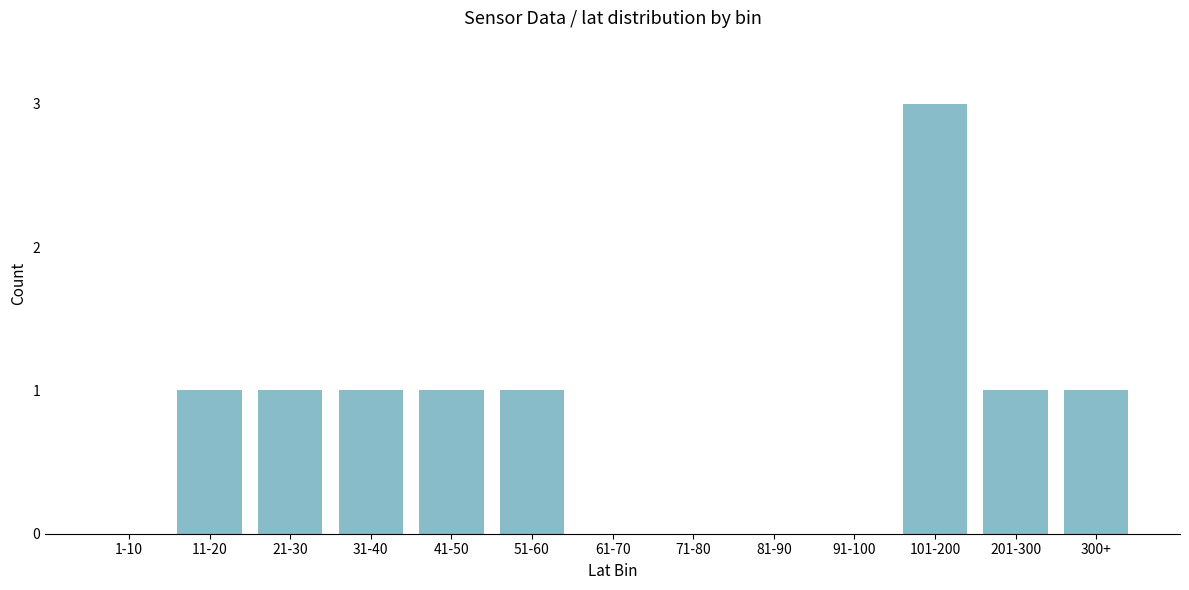

Reading left to right, list all the values displayed in this chart.

1-10=0	11-20=1	21-30=1	31-40=1	41-50=1	51-60=1	61-70=0	71-80=0	81-90=0	91-100=0	101-200=3	201-300=1	300+=1